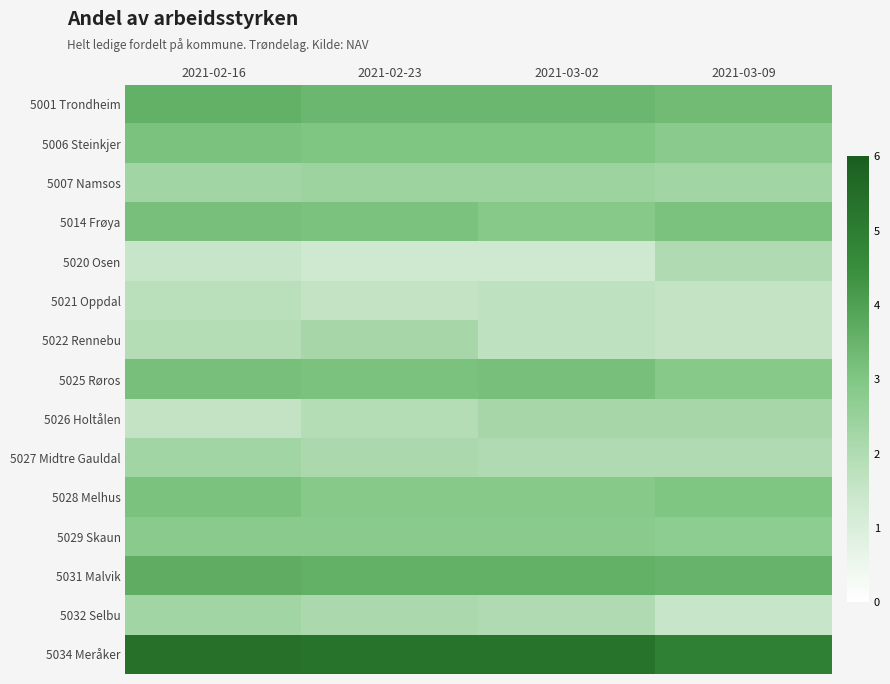

Reading left to right, what are all the values shown in this chart?

5001 Trondheim: 2021-02-16=3.6	2021-02-23=3.4	2021-03-02=3.4	2021-03-09=3.3
5006 Steinkjer: 2021-02-16=3.1	2021-02-23=3.0	2021-03-02=3.0	2021-03-09=2.8
5007 Namsos: 2021-02-16=2.3	2021-02-23=2.4	2021-03-02=2.4	2021-03-09=2.3
5014 Frøya: 2021-02-16=3.2	2021-02-23=3.1	2021-03-02=2.9	2021-03-09=3.1
5020 Osen: 2021-02-16=1.5	2021-02-23=1.3	2021-03-02=1.3	2021-03-09=2.0
5021 Oppdal: 2021-02-16=1.8	2021-02-23=1.6	2021-03-02=1.7	2021-03-09=1.6
5022 Rennebu: 2021-02-16=1.9	2021-02-23=2.2	2021-03-02=1.7	2021-03-09=1.6
5025 Røros: 2021-02-16=3.2	2021-02-23=3.1	2021-03-02=3.2	2021-03-09=2.9
5026 Holtålen: 2021-02-16=1.6	2021-02-23=1.9	2021-03-02=2.2	2021-03-09=2.2
5027 Midtre Gauldal: 2021-02-16=2.3	2021-02-23=2.1	2021-03-02=2.0	2021-03-09=2.0
5028 Melhus: 2021-02-16=3.1	2021-02-23=2.9	2021-03-02=2.9	2021-03-09=3.0
5029 Skaun: 2021-02-16=2.8	2021-02-23=2.8	2021-03-02=2.8	2021-03-09=2.7
5031 Malvik: 2021-02-16=3.7	2021-02-23=3.6	2021-03-02=3.6	2021-03-09=3.5
5032 Selbu: 2021-02-16=2.3	2021-02-23=2.1	2021-03-02=2.0	2021-03-09=1.5
5034 Meråker: 2021-02-16=5.4	2021-02-23=5.3	2021-03-02=5.3	2021-03-09=4.9